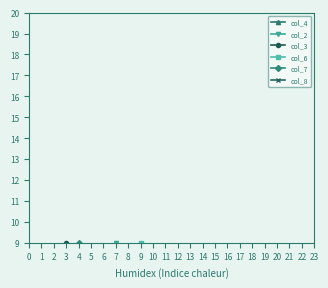

What is the value of the col_8 point at the 6th from the left?

3